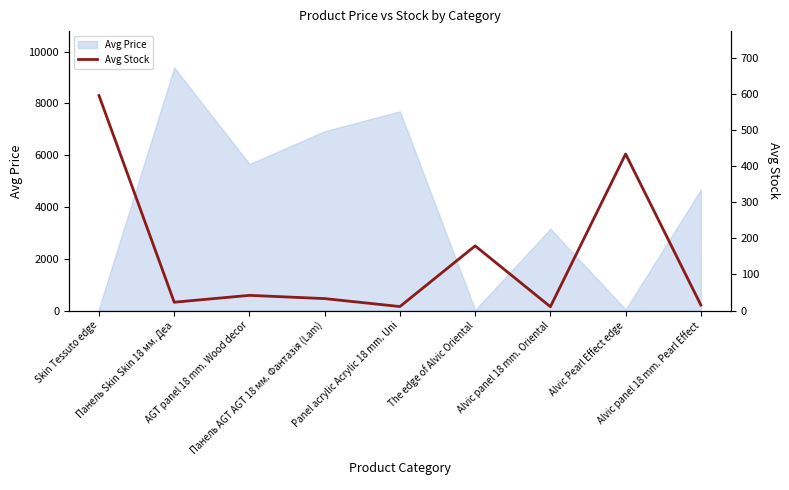

Reading right to left, what are all the values shown in this chart?

15.2	433.3	10.5	179.0	11.0	33.0	42.0	23.0	595.0